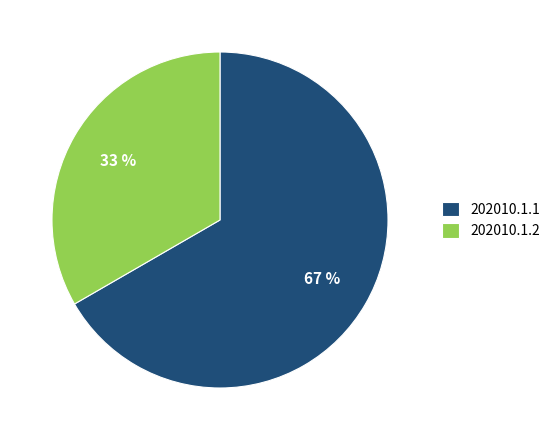

Which category has the smallest portion of the pie?

202010.1.2